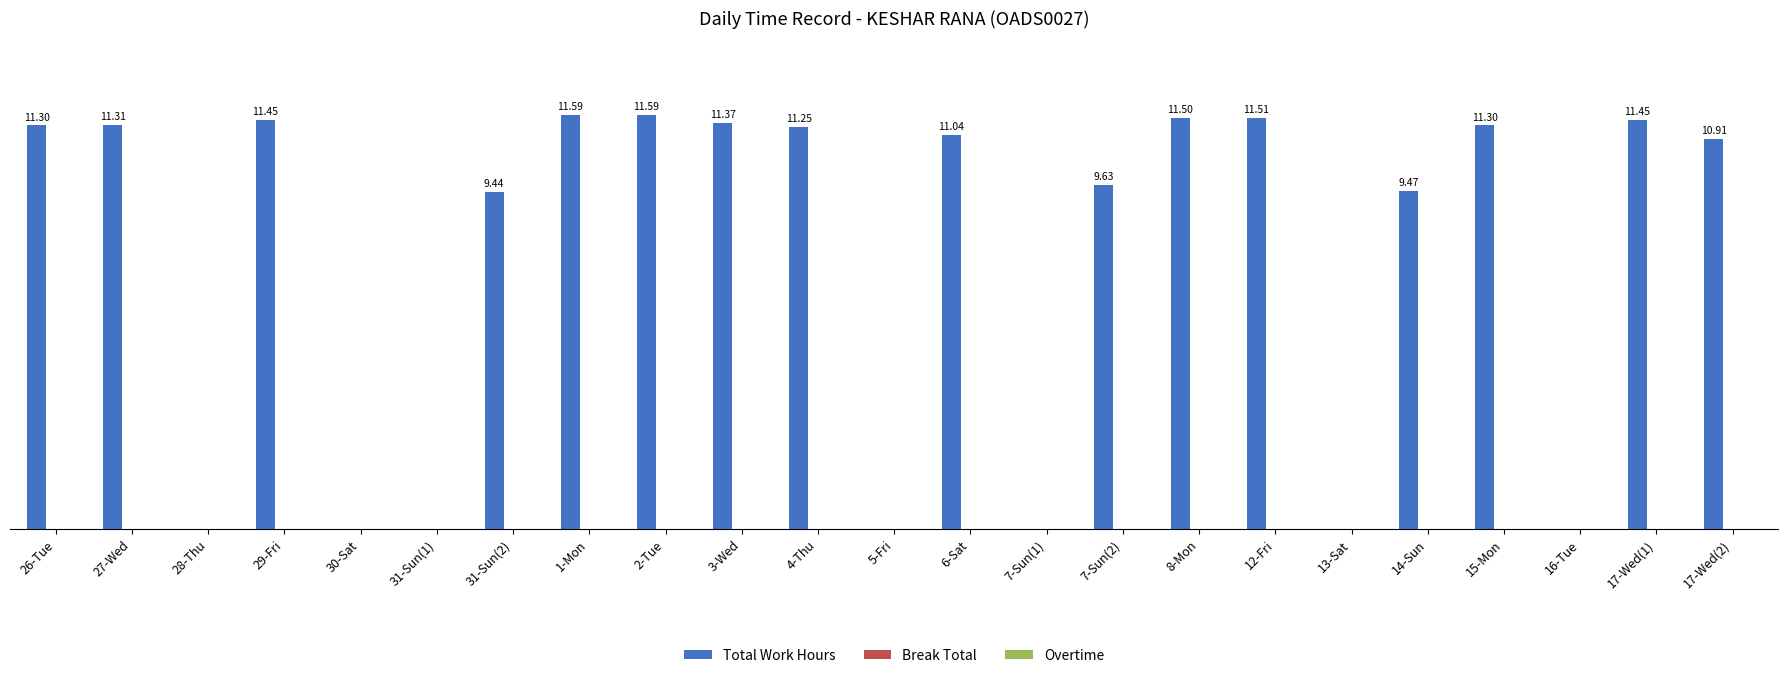

Which has a higher value, 3-Wed or 31-Sun(2)?

3-Wed